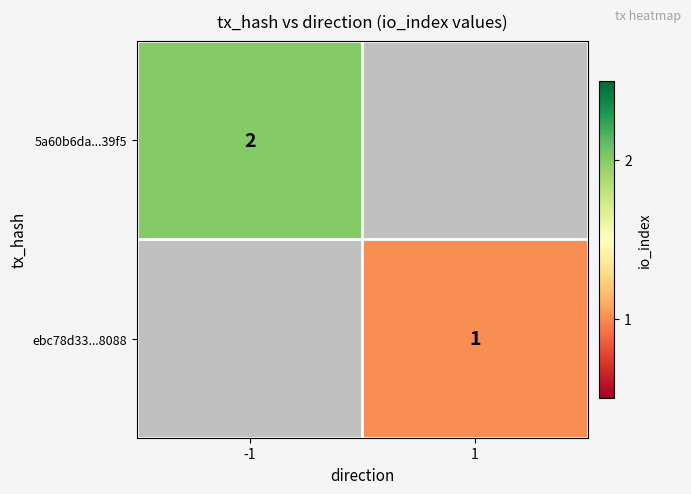

The 5a60b6da...39f5 series shows 2 at -1. True or false?

True